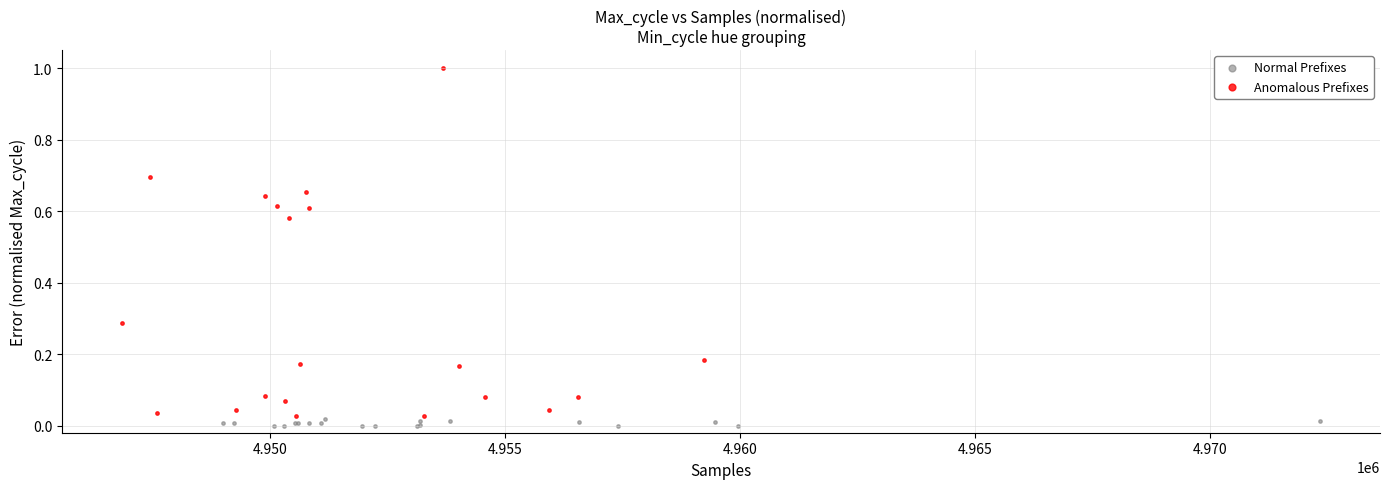

Which series contains the highest Y value?

Anomalous Prefixes